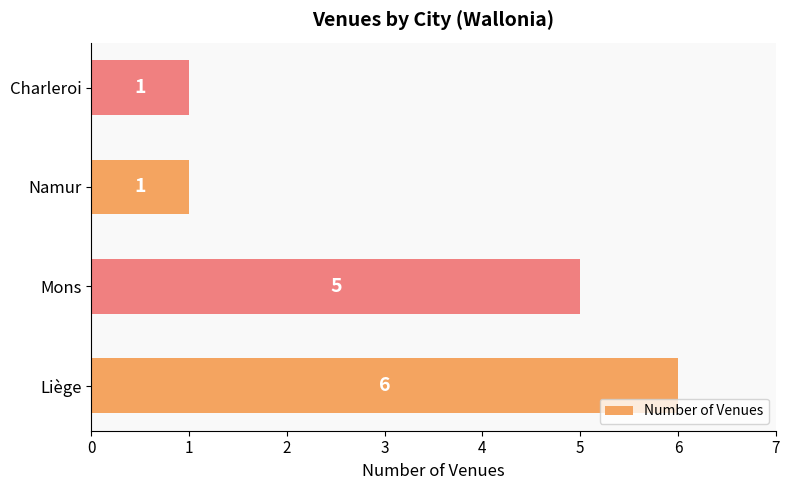

How many values are between 1 and 6?

4